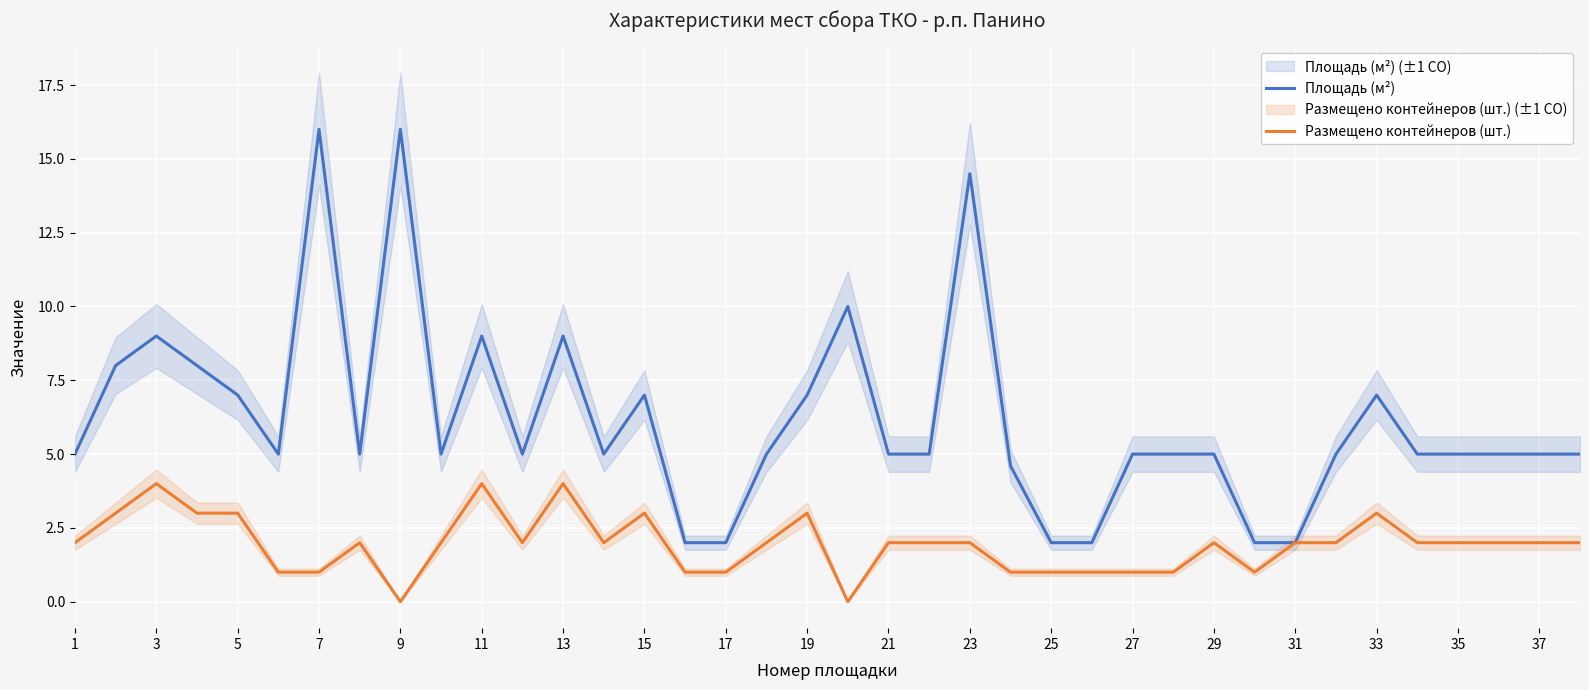

What is the sum of the Размещено контейнеров (шт.) values at 29 and 23?

4.0